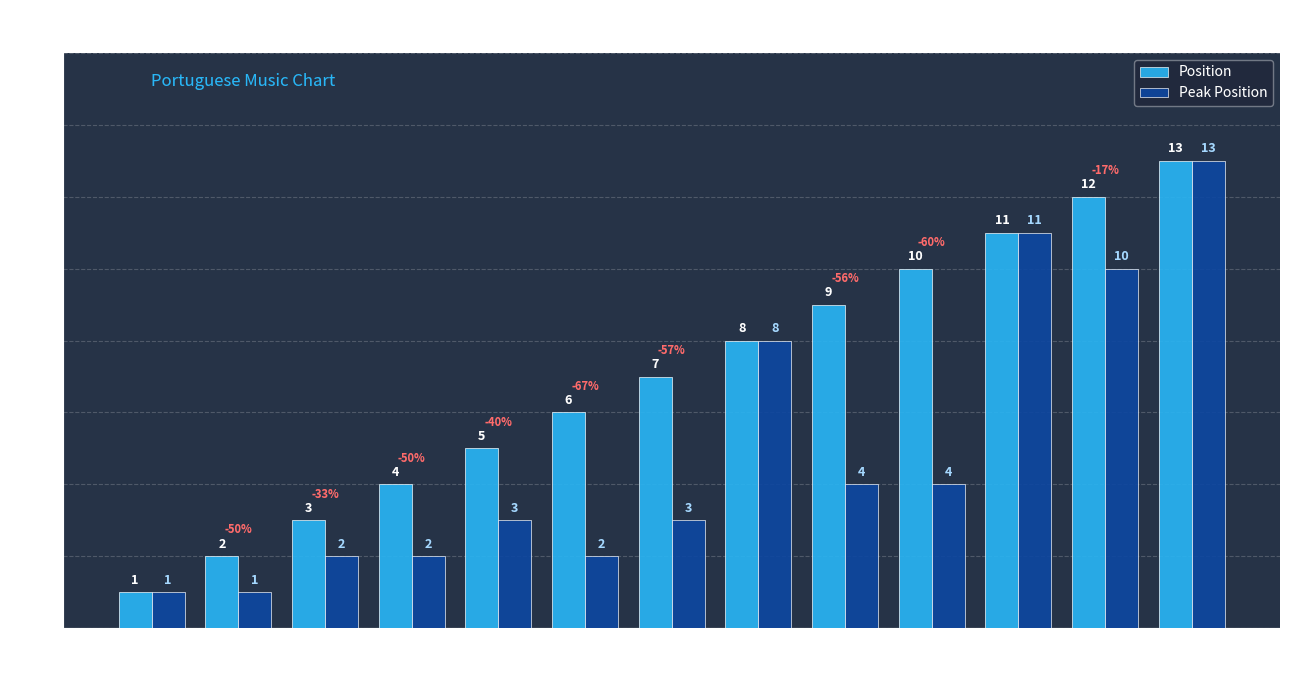

What is the maximum value for Peak Position?

13